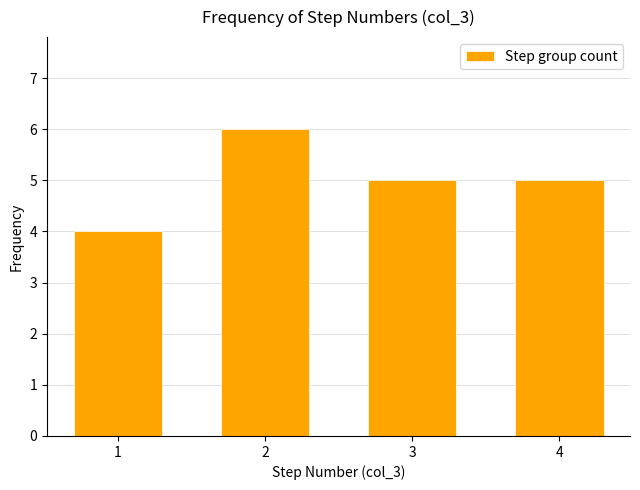

Reading right to left, extract all data points from this chart.

4=5	3=5	2=6	1=4